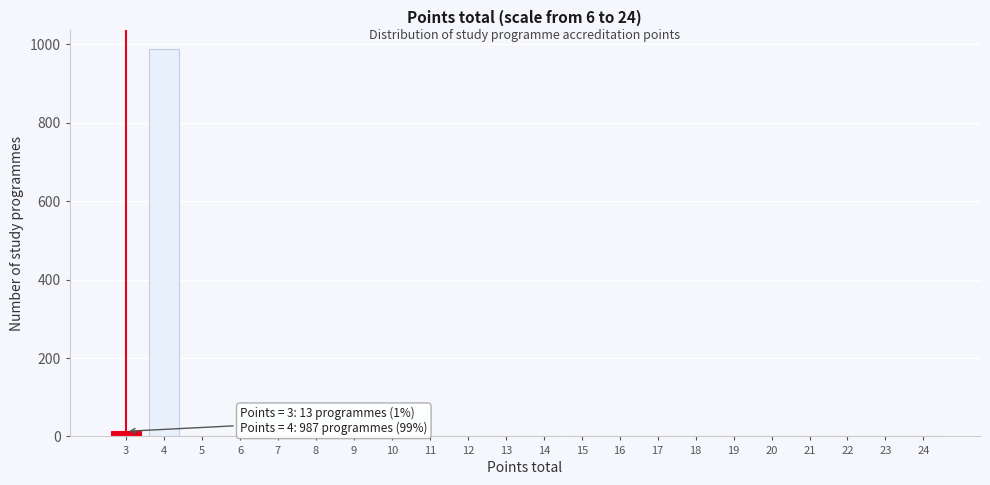

Which range on the x-axis has the tallest bar?

3.5 to 4.5